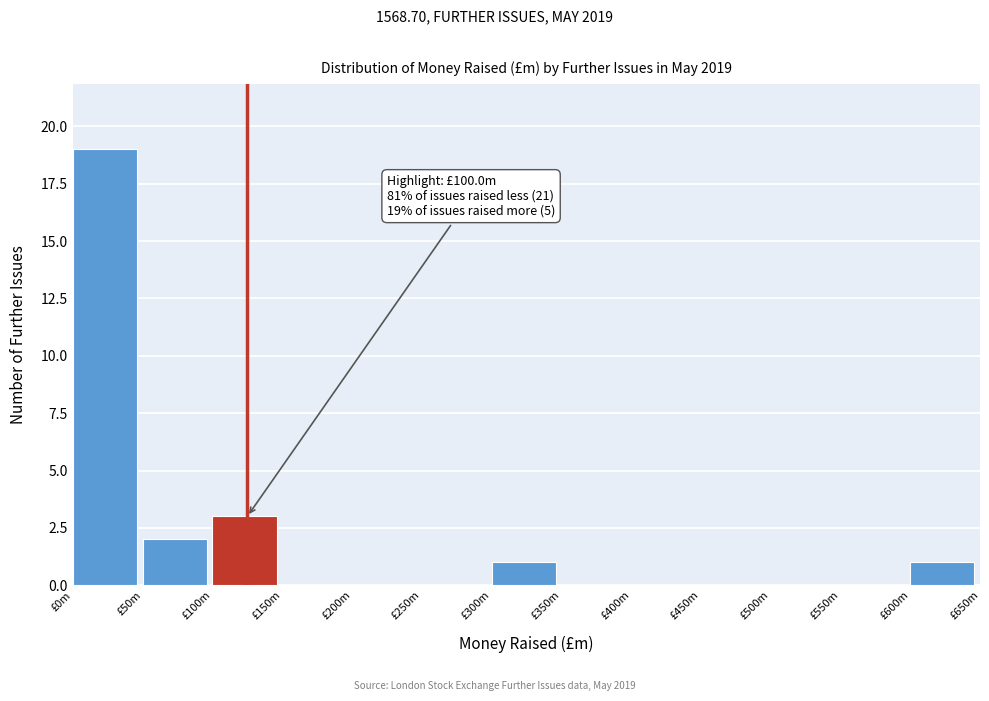

Reading right to left, transcribe all the data shown in this chart.

£600m=1	£550m=0	£500m=0	£450m=0	£400m=0	£350m=0	£300m=1	£250m=0	£200m=0	£150m=0	£100m=3	£50m=2	£0m=19